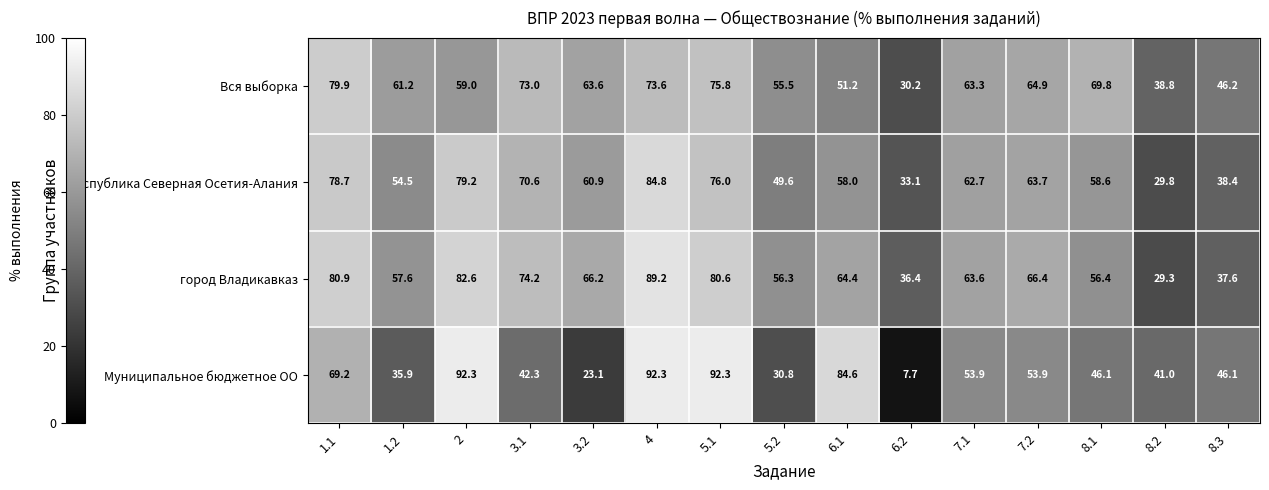

Which series has the largest range (max minus min)?

Муниципальное бюджетное ОО